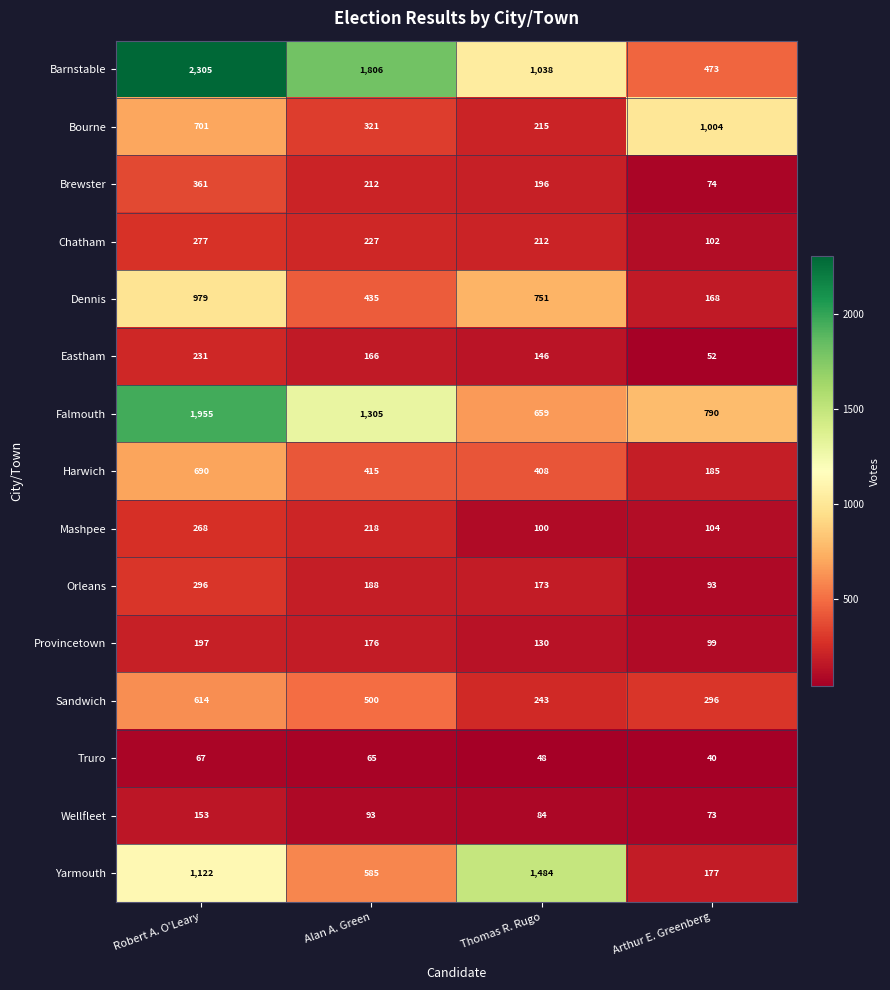

Which series has the largest total across all categories?

Barnstable